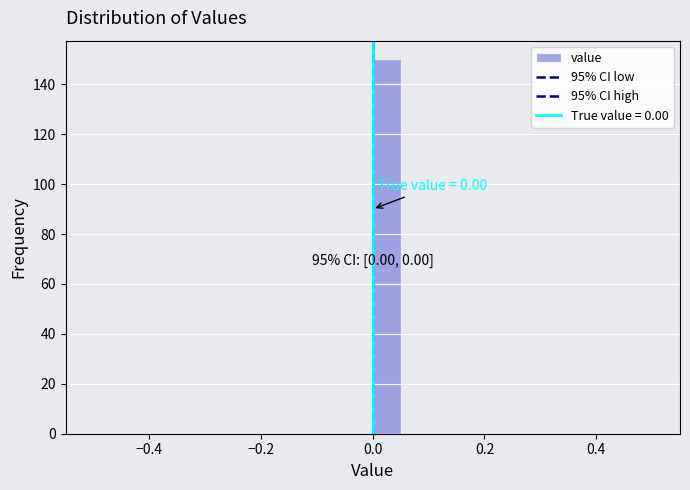

Read against the x-axis, roughly where is the centre of the tallest bar?

0.02